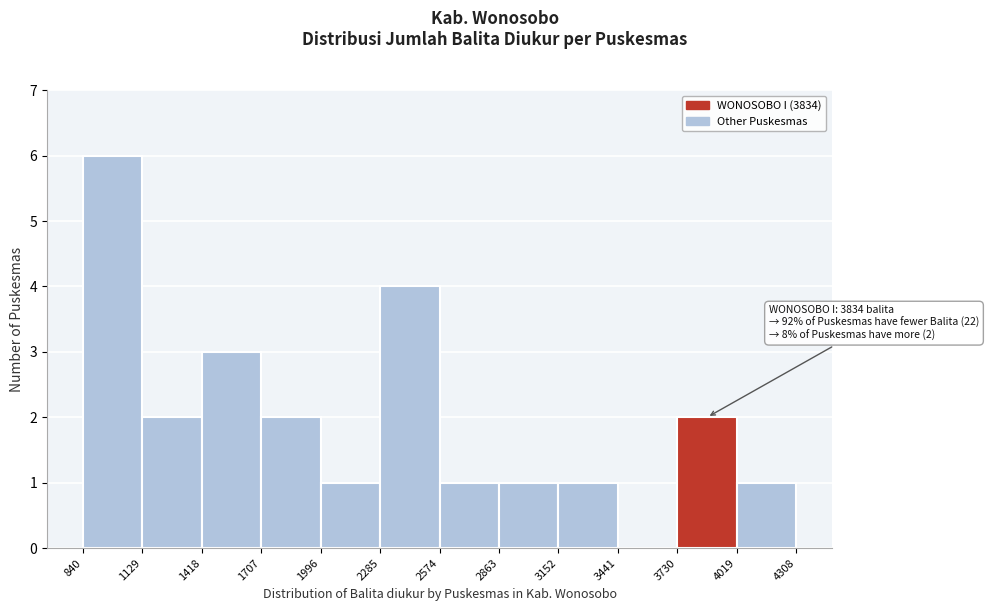

Over which range of the x-axis is the bar tallest?

840 to 1129